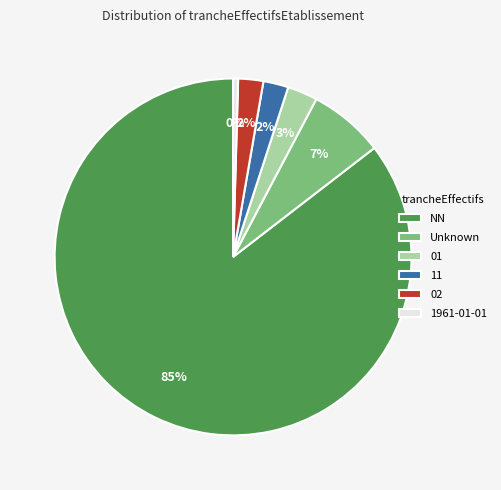

Combined, do 02 and Unknown account for over 50%?

No